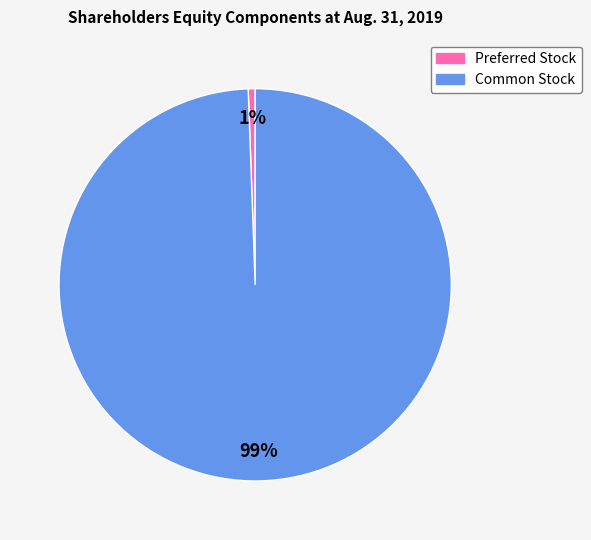

Do Preferred Stock and Common Stock together represent more than half of the pie?

Yes